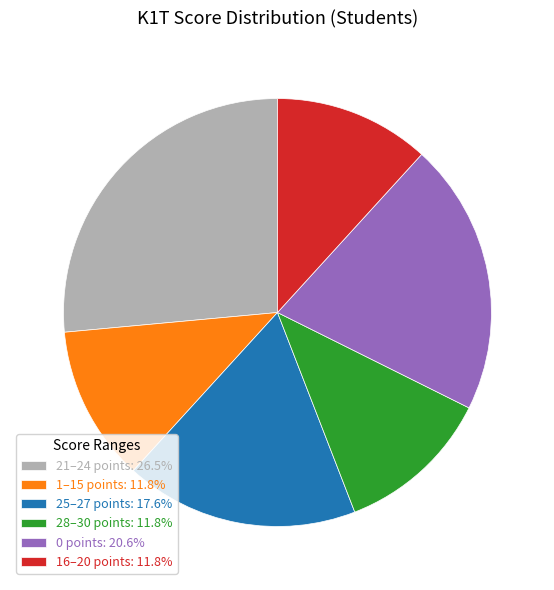

Is the sum of 21–24 points: 26.5% and 0 points: 20.6% greater than half?

No